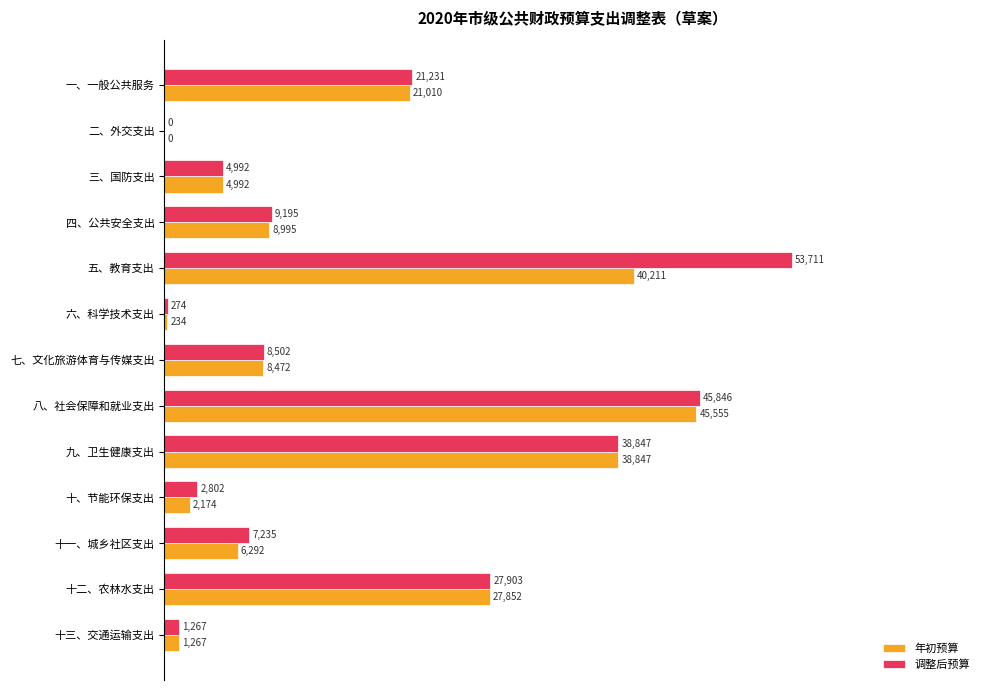

What are all the series names shown in the legend?

年初预算, 调整后预算